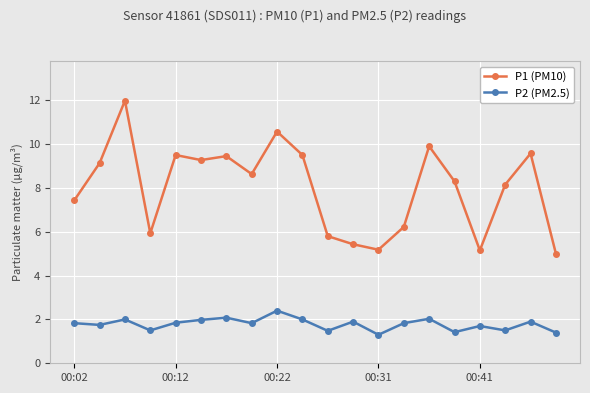

Count the number of data series in this chart.

2